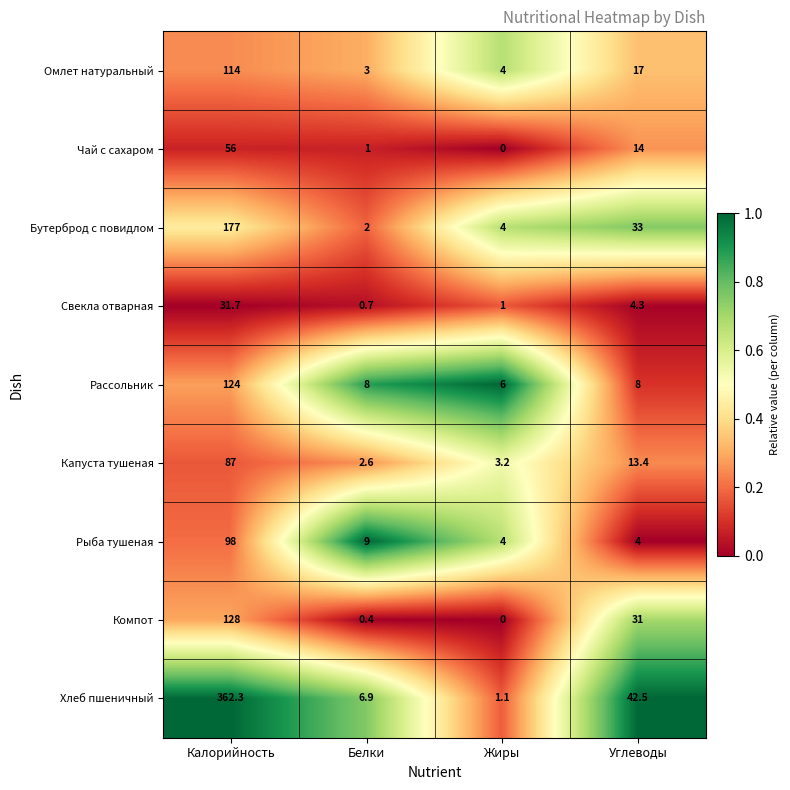

List the labels in order of Чай с сахаром value, largest first.

Калорийность, Углеводы, Белки, Жиры